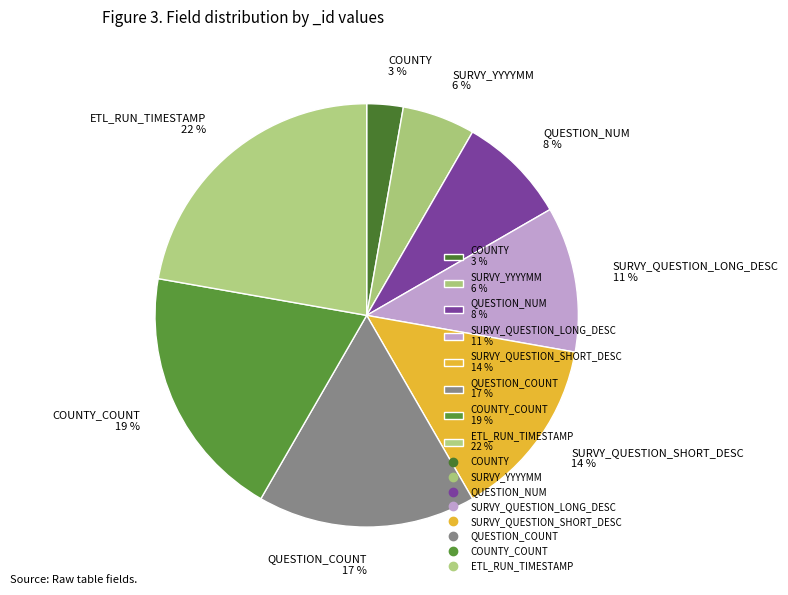

To the nearest percent, what percentage of the pie is ETL_RUN_TIMESTAMP 22 %?

22%